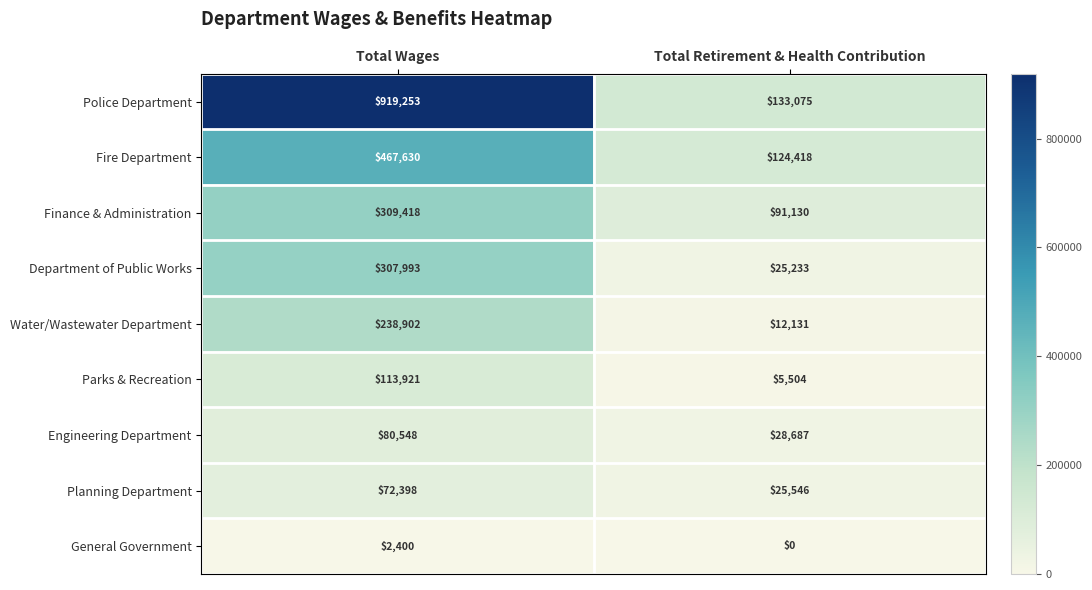

What is the sum of the Department of Public Works values at Total Retirement & Health Contribution and Total Wages?

333226